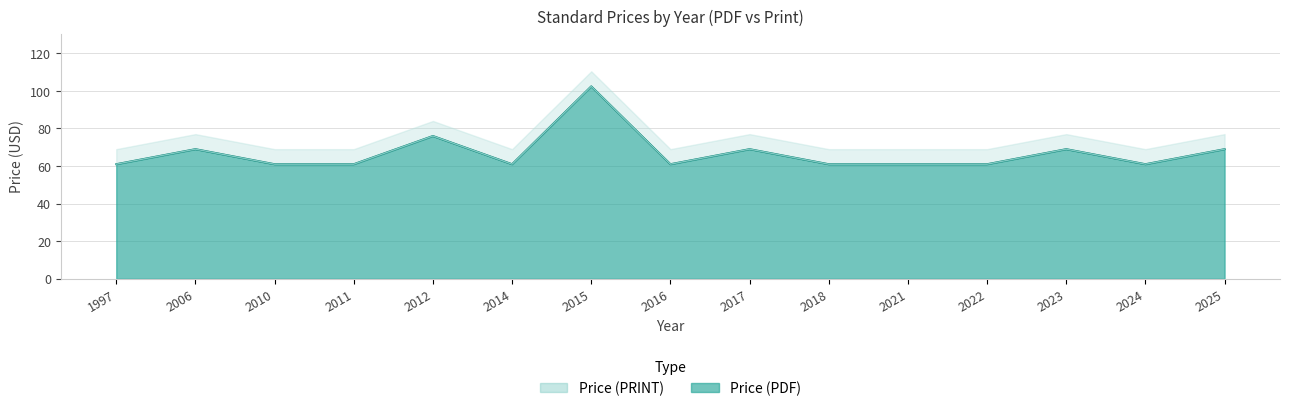

How many lines are shown in the chart?

2